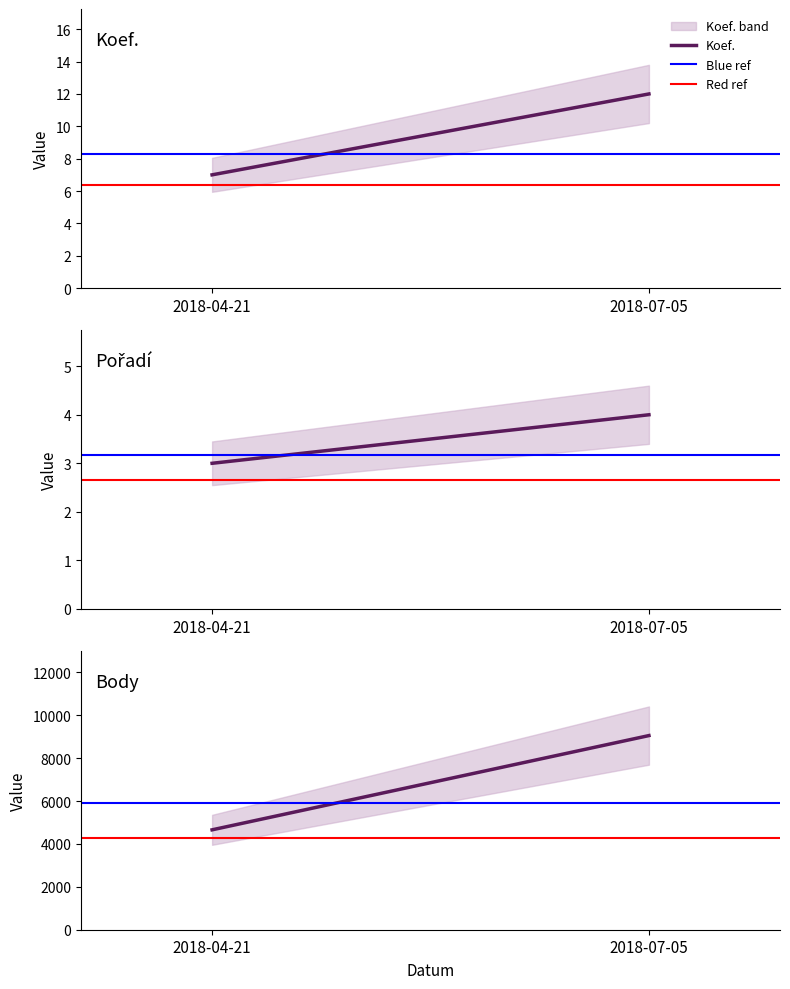

At which category is the sum across all series the highest?

2018-07-05